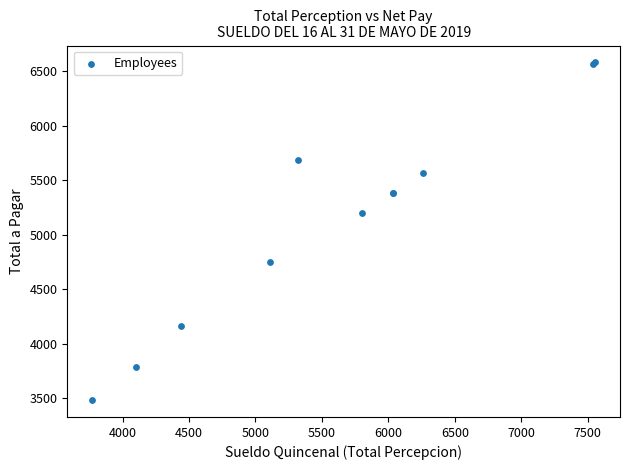

What Y value in the scatter plot is closest to 5031?

5200.0